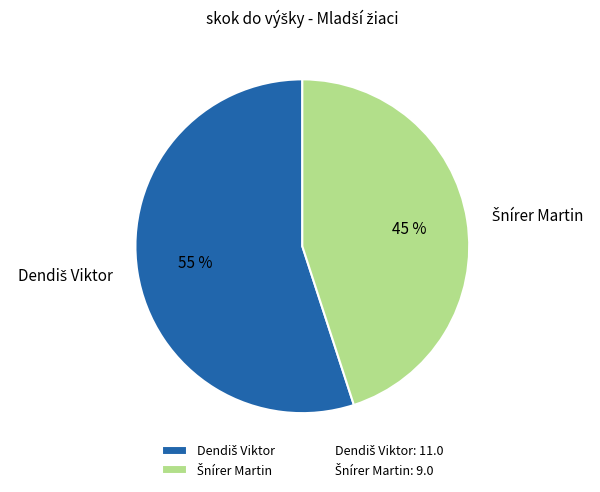

To the nearest percent, what is the average slice percentage?

50%